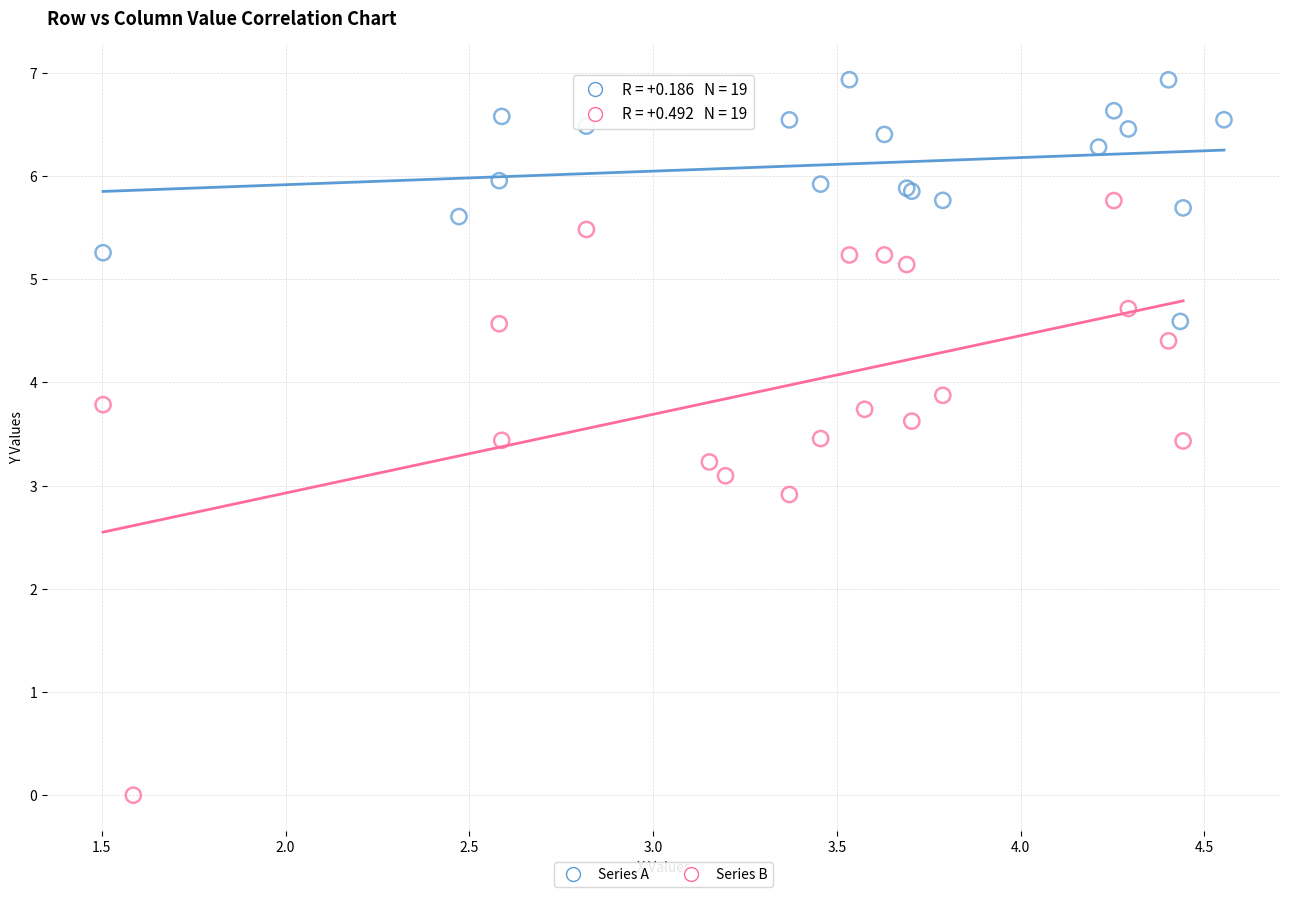

Which series contains the lowest Y value?

Series B